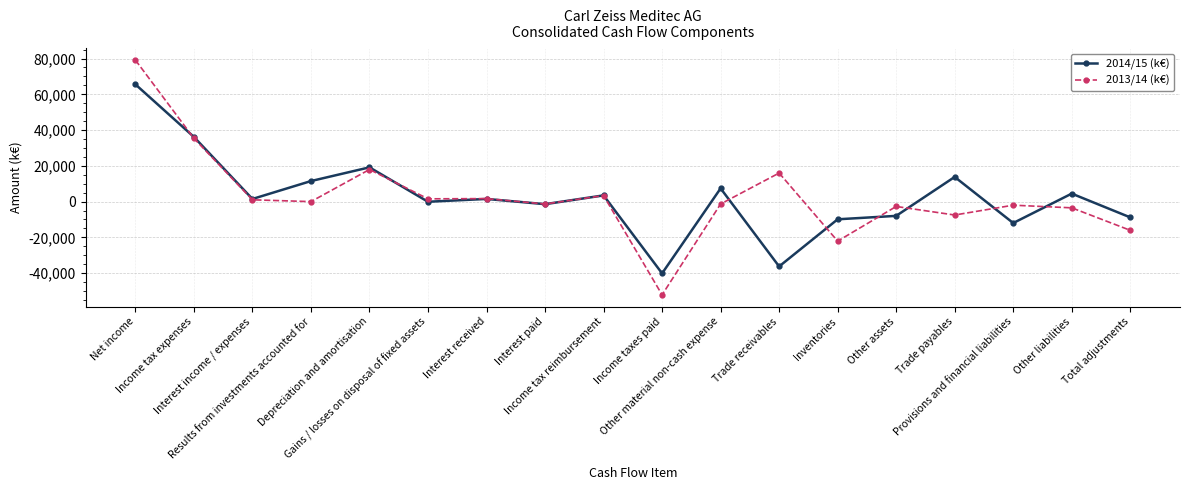

What is the value of the 2014/15 (k€) point at the 3rd from the left?

1476